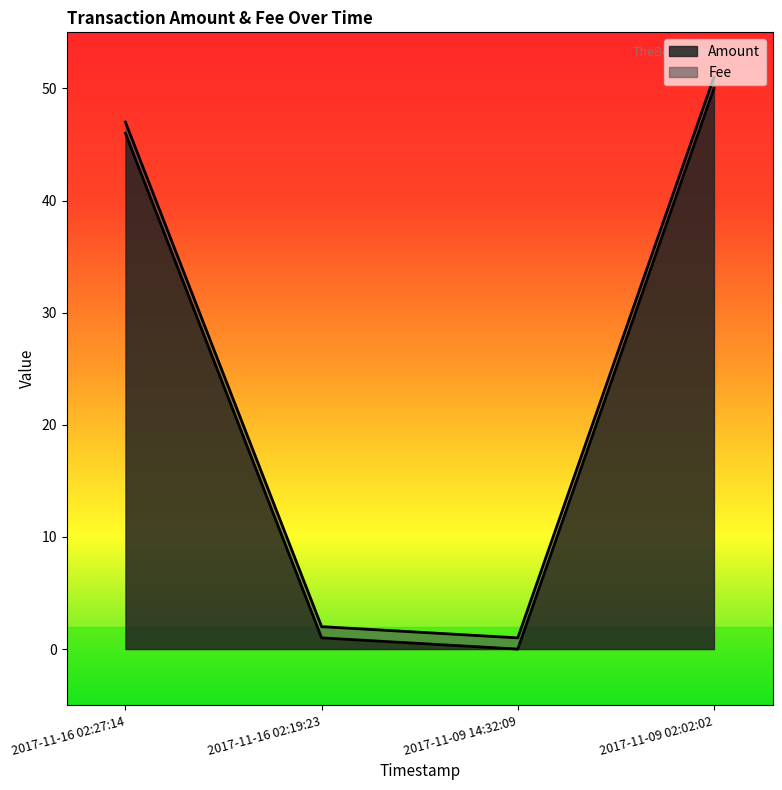

Is it true that Amount equals 1 at 2017-11-16 02:19:23?

True